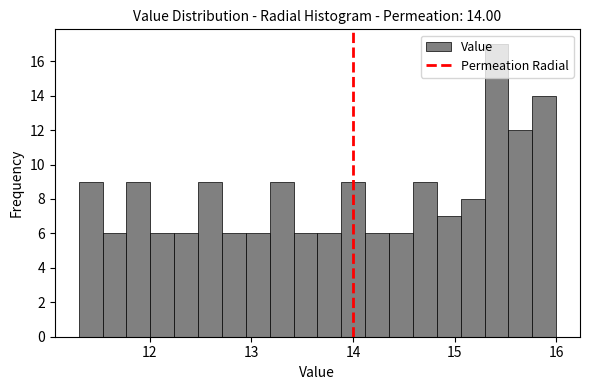

Around what value on the x-axis is the tallest bar? Give the approximate position of its centre, as read against the axis.

15.4